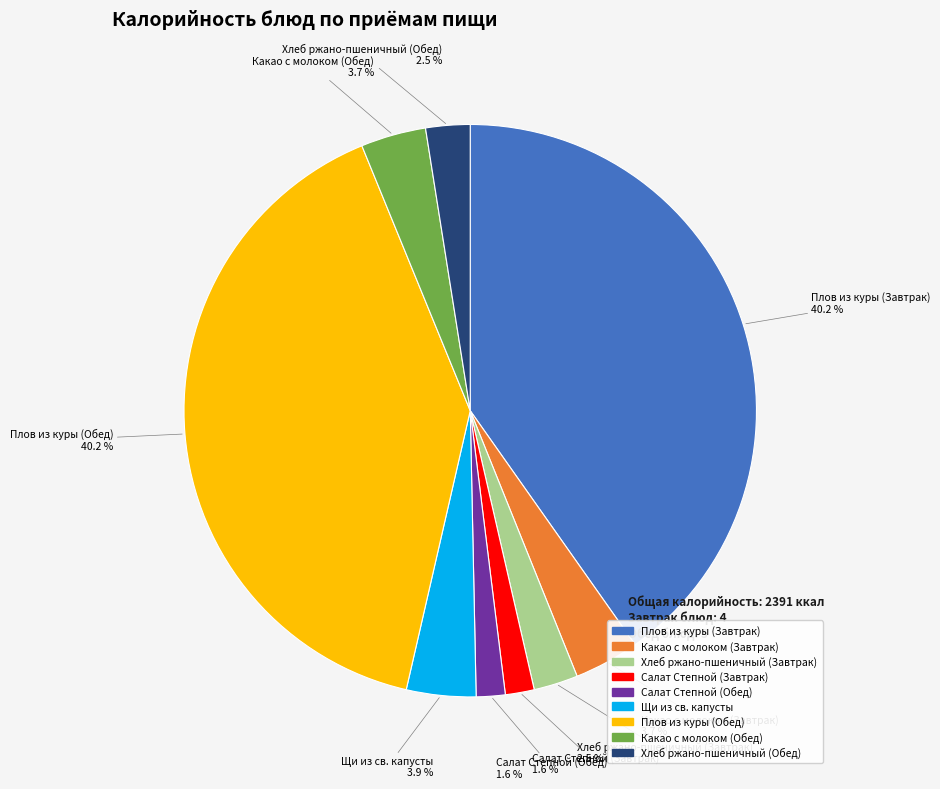

To the nearest percent, what percentage of the pie is Щи из св. капусты?

4%